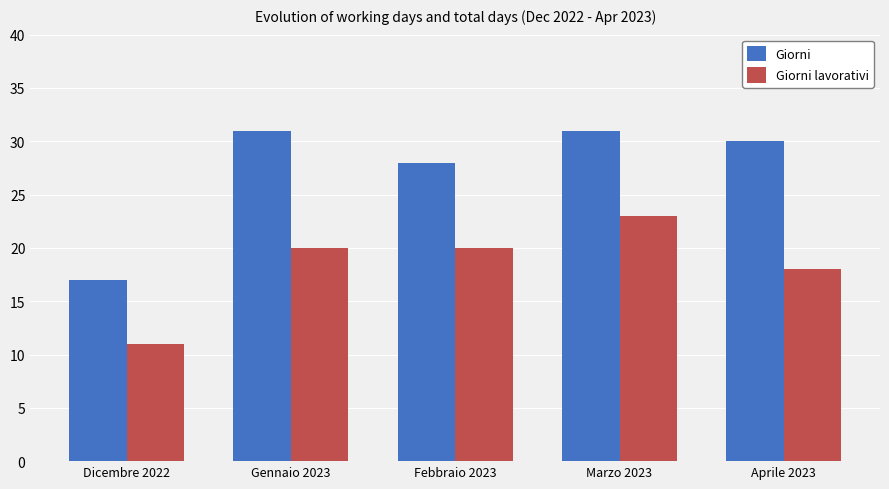

What is the smallest value displayed?

11